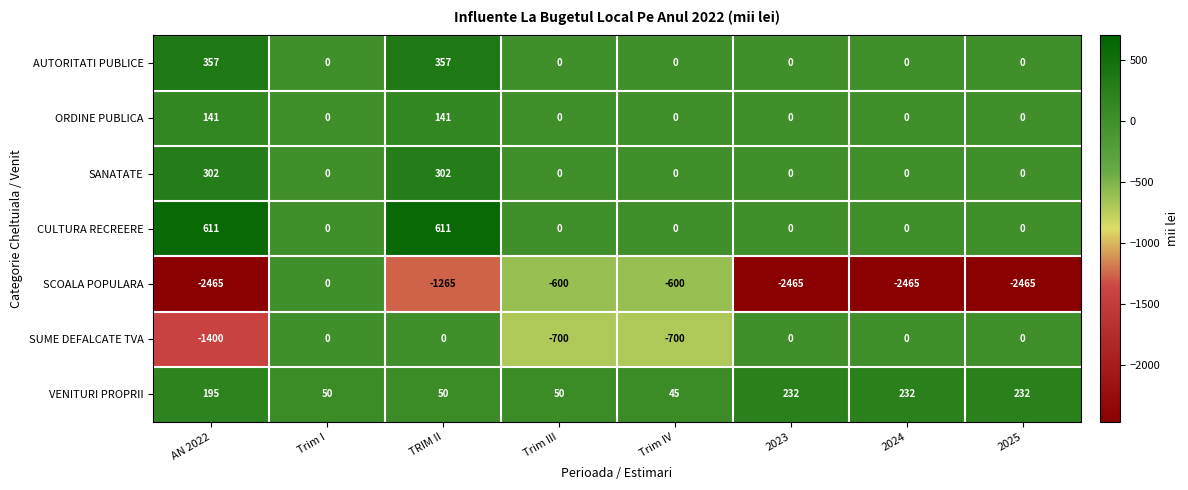

Is the value of CULTURA RECREERE at 2025 greater than the value of ORDINE PUBLICA at AN 2022?

No